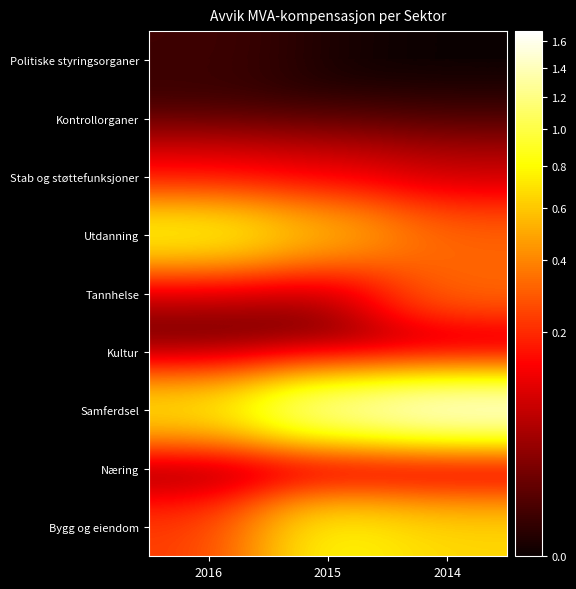

Between 2016 and 2014, which is larger?

2016